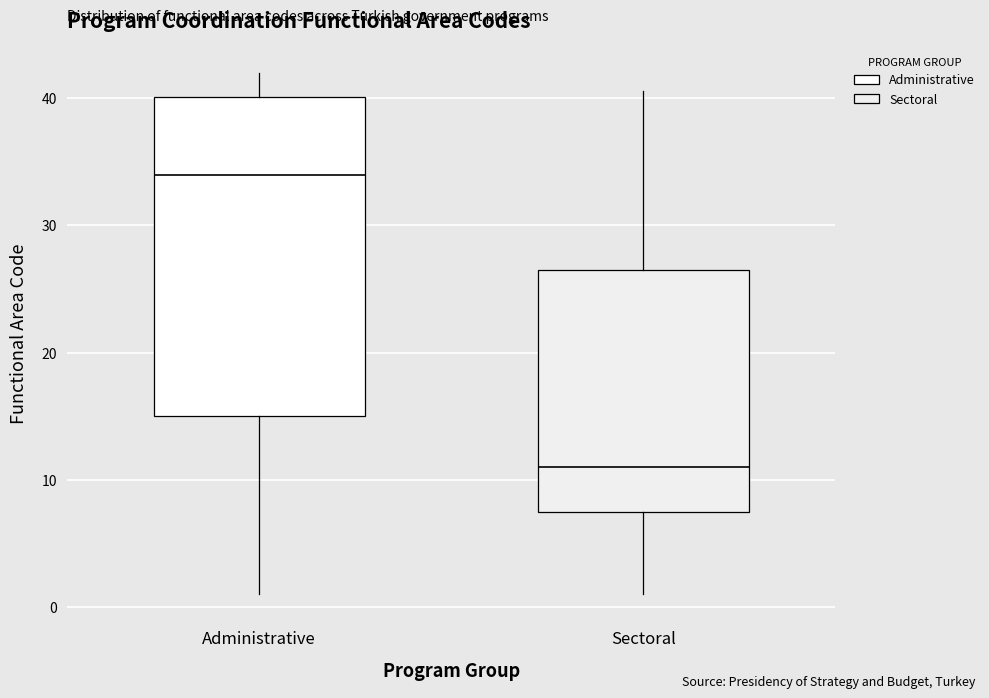

Reading left to right, transcribe this box plot: for each box, give where its median line is, the range the box spans, and where its two whiskers end, as read against the y-axis. The values are not printed on the chart, so give them approximately, as read against the axis.

Administrative: median 34, box 15 to 40, whiskers 1 to 42
Sectoral: median 11, box 8 to 27, whiskers 1 to 41